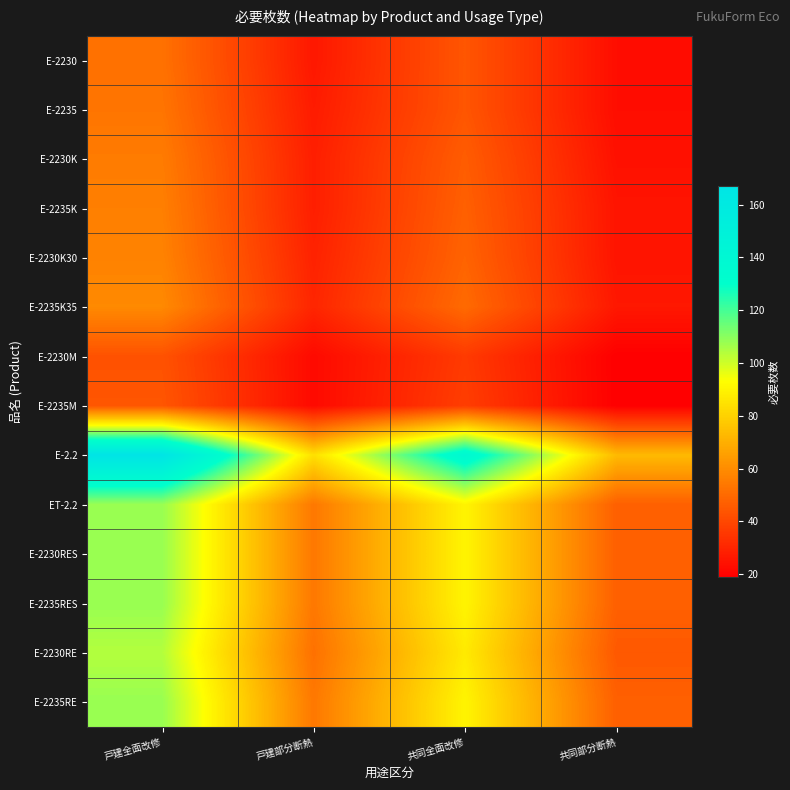

What is the difference between the highest and lowest values at 戸建全面改修?

124